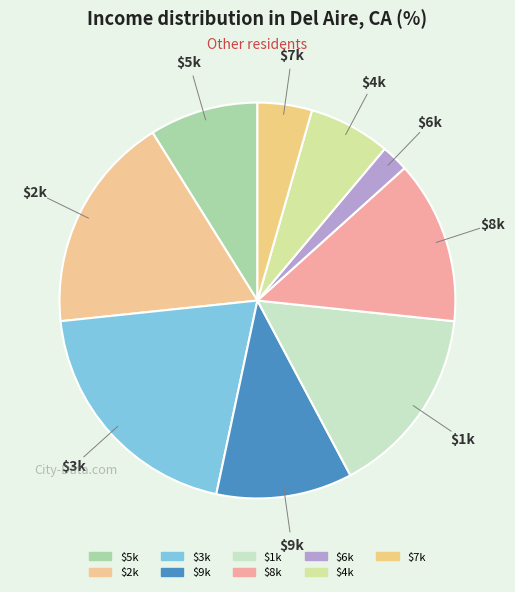

Which slice is the largest?

3